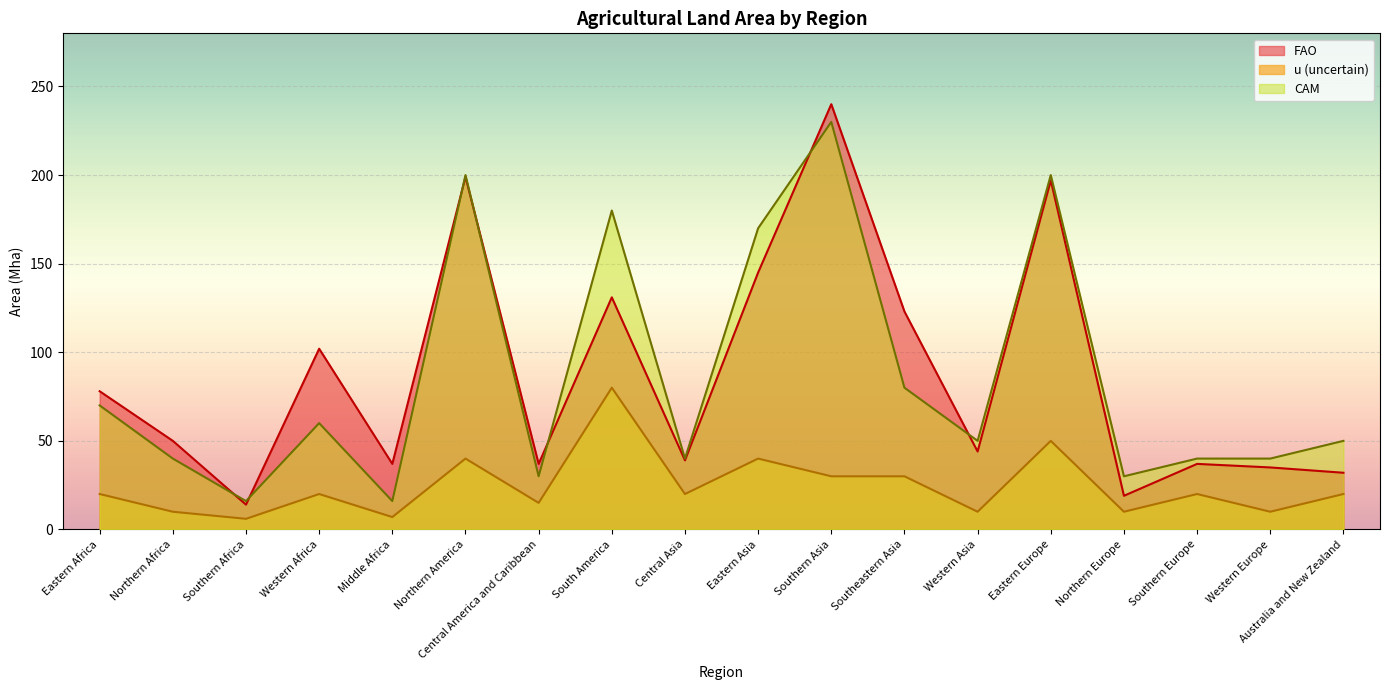

Reading left to right, extract all data points from this chart.

FAO: 78	50	14	102	37	199	37	131	39	145	240	123	44	197	19	37	35	32
u: 20	10	6	20	7	40	15	80	20	40	30	30	10	50	10	20	10	20
CAM: 70	40	16	60	16	200	30	180	40	170	230	80	50	200	30	40	40	50